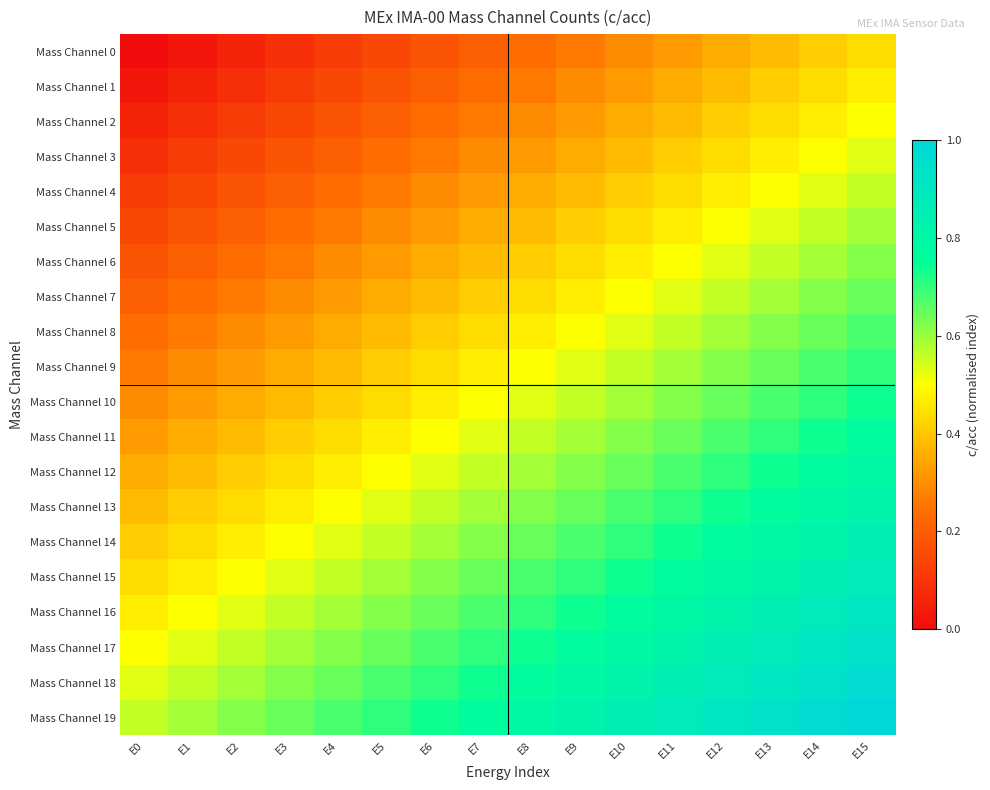

At E9, list the series in order from smallest to largest.

Mass Channel 0, Mass Channel 1, Mass Channel 2, Mass Channel 3, Mass Channel 4, Mass Channel 5, Mass Channel 6, Mass Channel 7, Mass Channel 8, Mass Channel 9, Mass Channel 10, Mass Channel 11, Mass Channel 12, Mass Channel 13, Mass Channel 14, Mass Channel 15, Mass Channel 16, Mass Channel 17, Mass Channel 18, Mass Channel 19